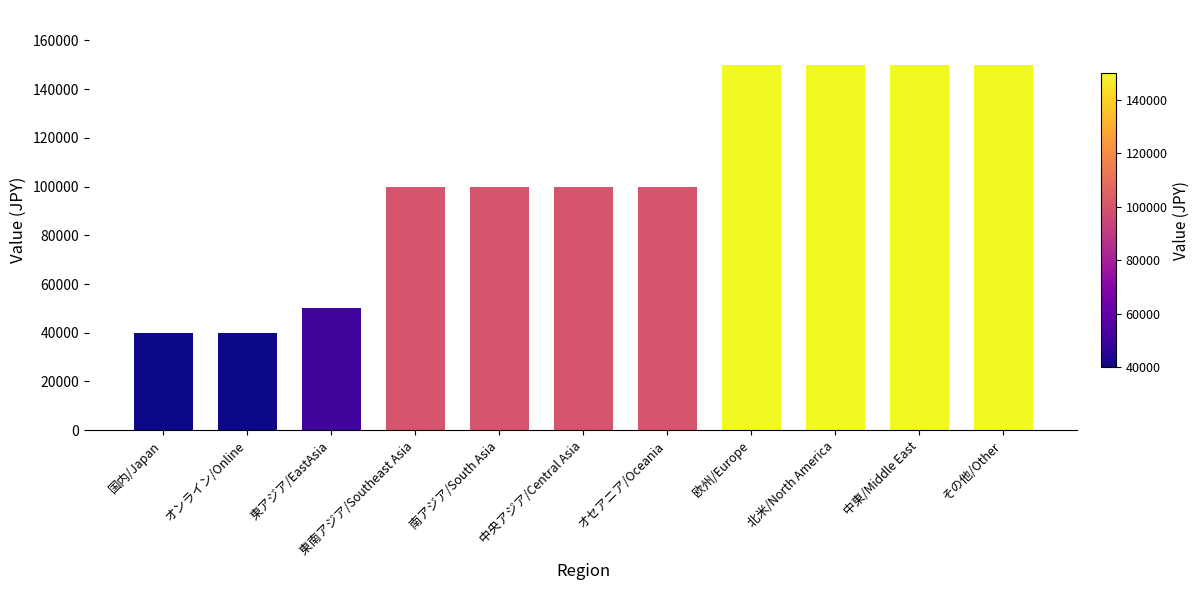

How many bars are there in total?

11